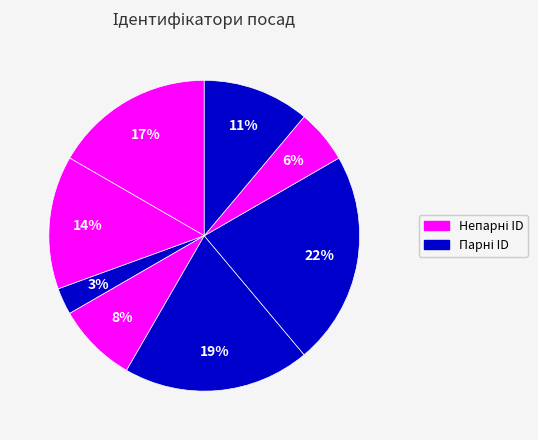

Is there a majority slice in this chart?

No